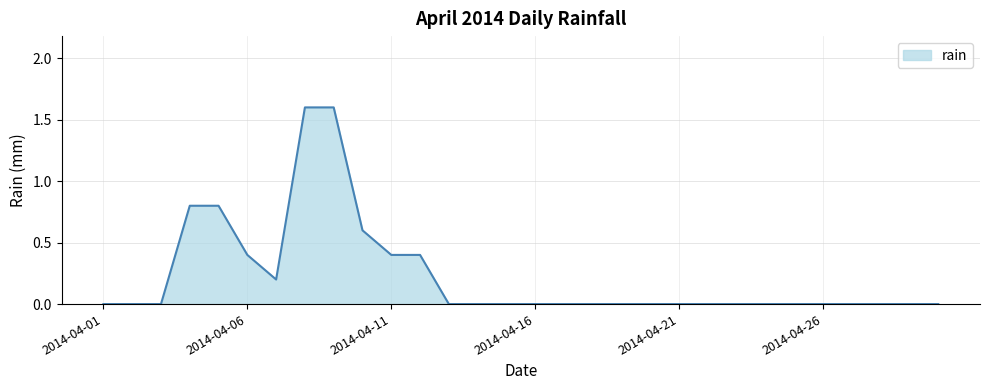

What is the maximum value shown in the chart?

1.6